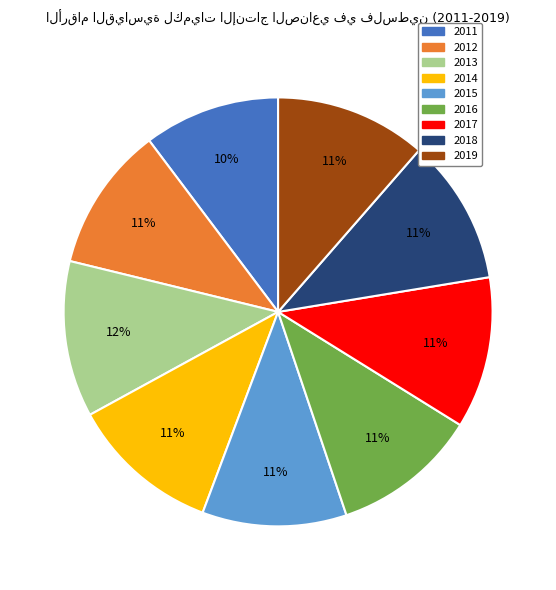

To the nearest percent, what is the combined percentage of 2015 and 2016?

22%